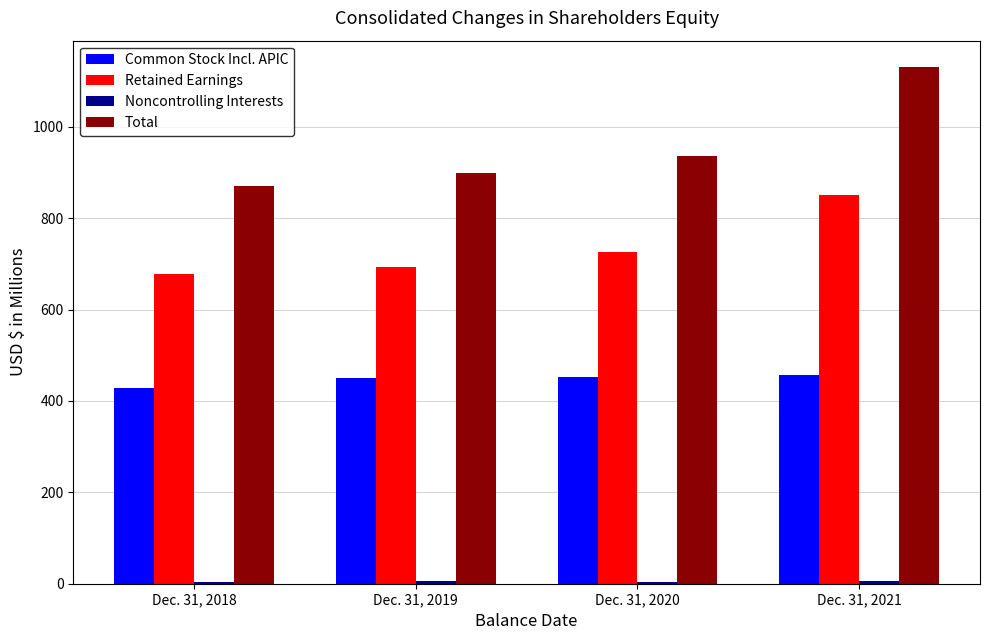

At which label is Retained Earnings closest to 764?

Dec. 31, 2020